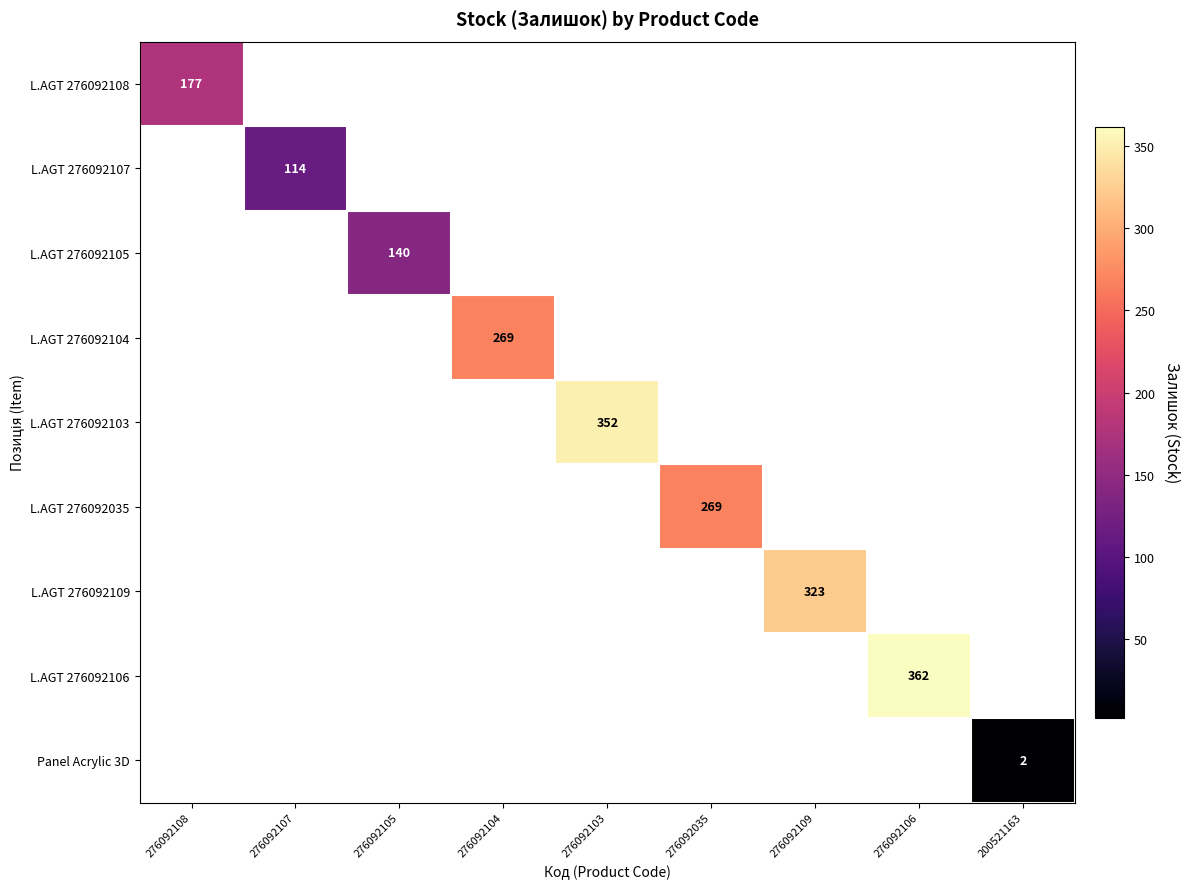

Is it true that L.AGT 276092109 equals 323 at 276092109?

True